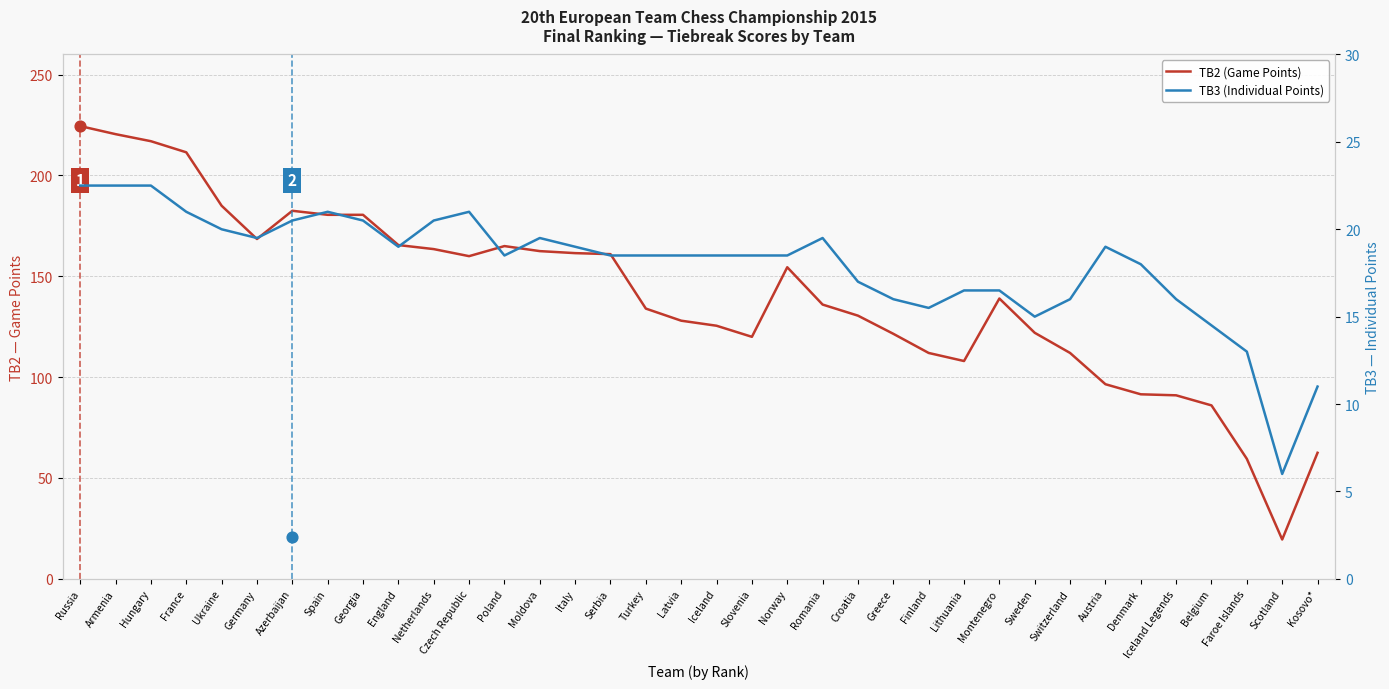

Which series has the largest total across all categories?

TB2 (Game Points)